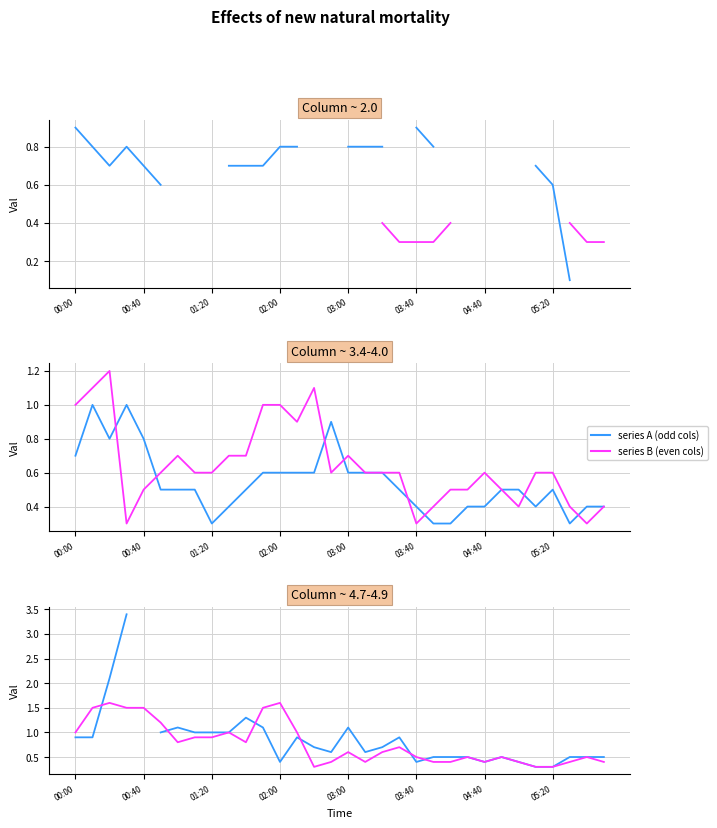

At which label does col_4.853 reach its minimum?

14